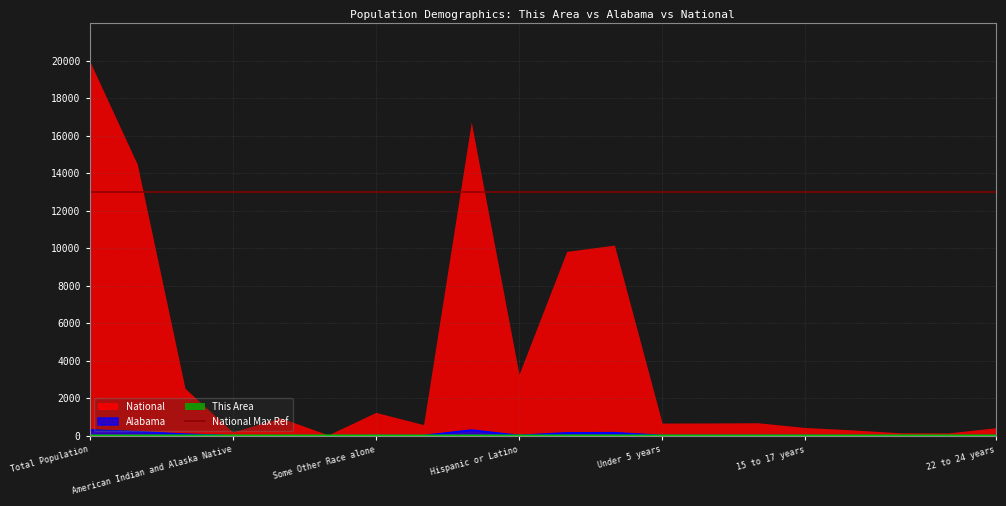

What is the total value across all series at 10 to 14 years?

10.6